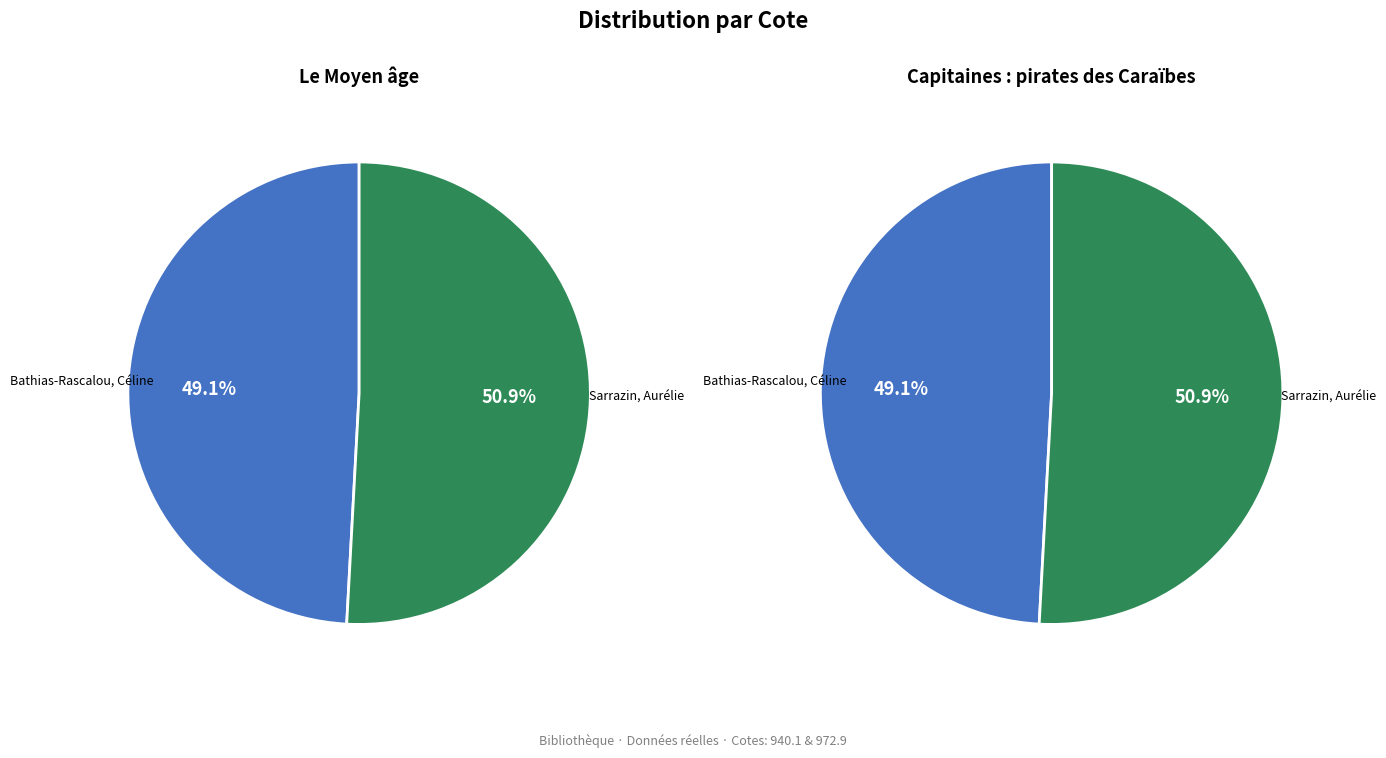

Which slice represents more than half of the pie?

Sarrazin, Aurélie